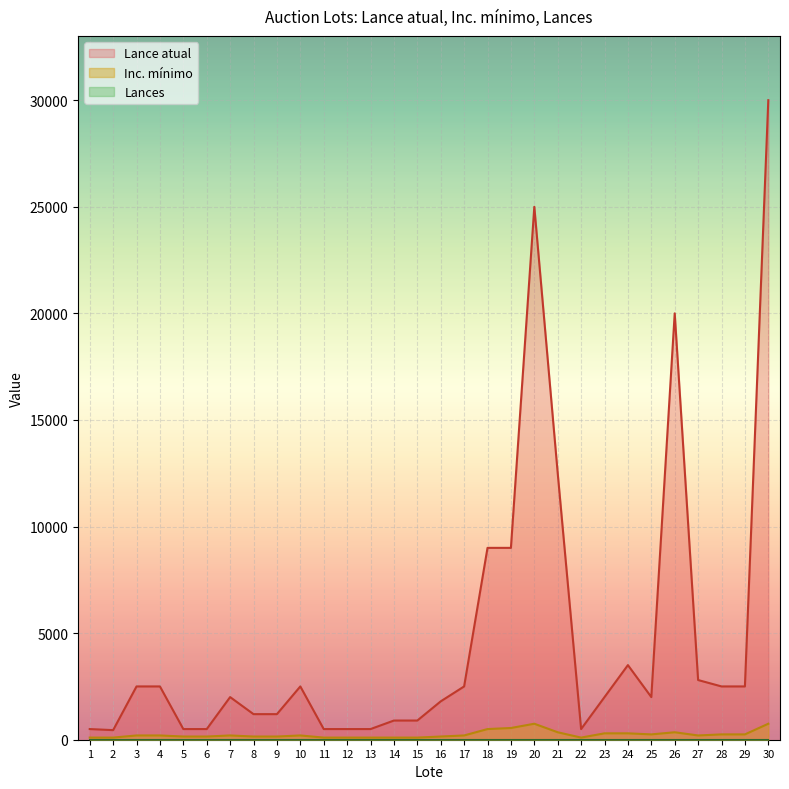

Reading left to right, extract all data points from this chart.

Lance atual: 500	450	2500	2500	500	500	2000	1200	1200	2500	500	500	500	900	900	1800	2500	9000	9000	25000	12500	500	2000	3500	2000	20000	2800	2500	2500	30000
Inc. mínimo: 100	100	200	200	150	150	200	150	150	200	100	100	100	100	100	150	200	500	550	750	350	100	300	300	250	350	200	250	250	750